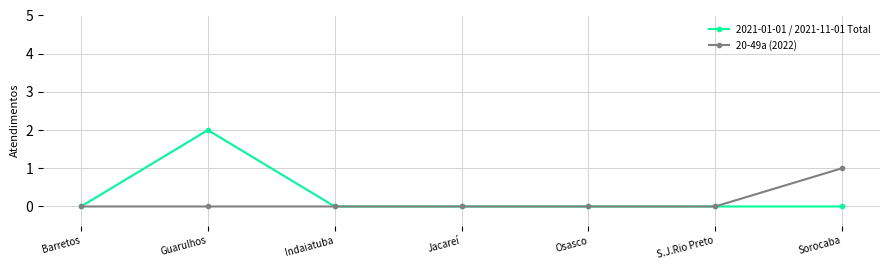

Count the number of data series in this chart.

2